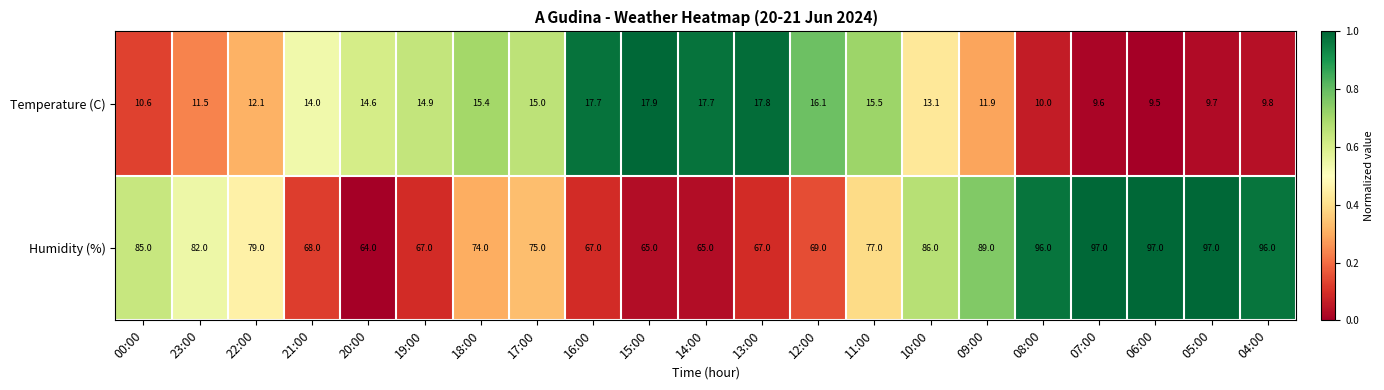

At which category is the sum across all series the highest?

05:00